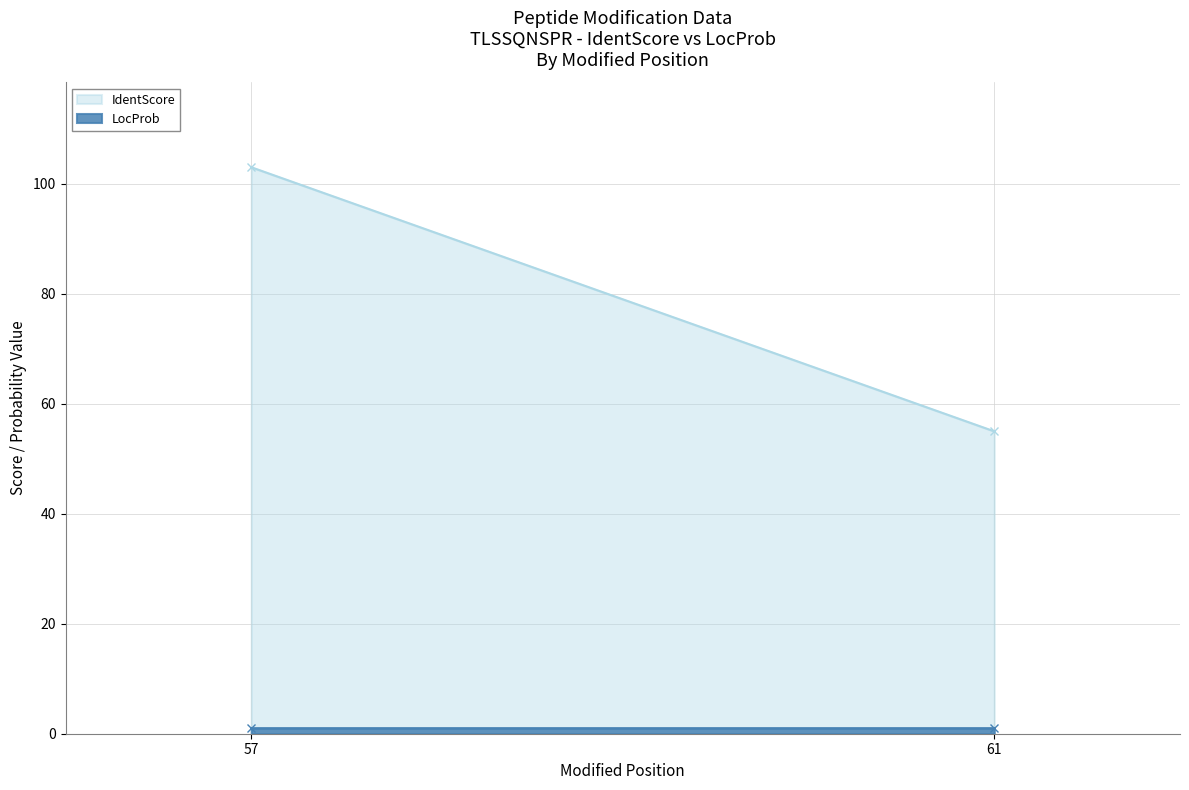

Is it true that IdentScore equals 65.5 at 57?

False